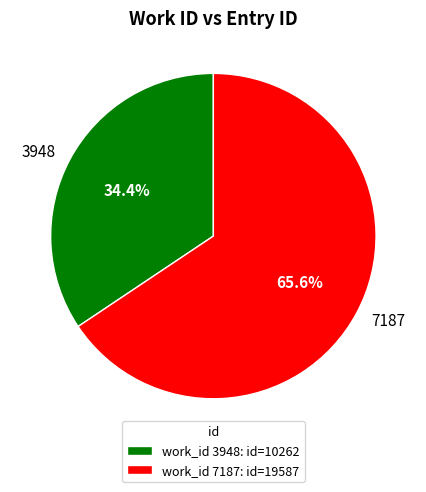

How many segments does this pie chart have?

2